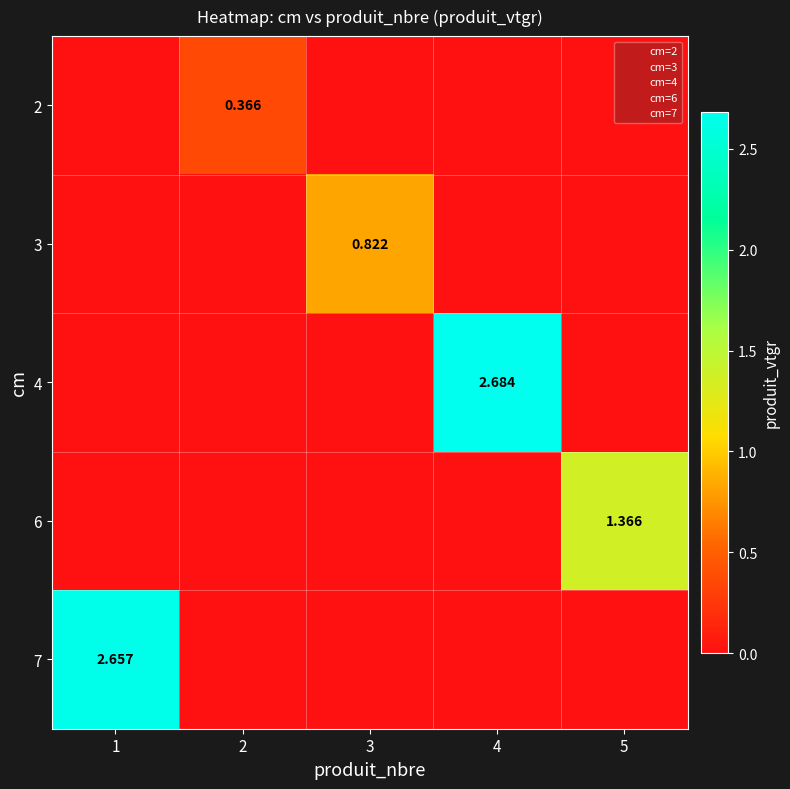

True or false: 4 has a value of 0.7 at 4.

False